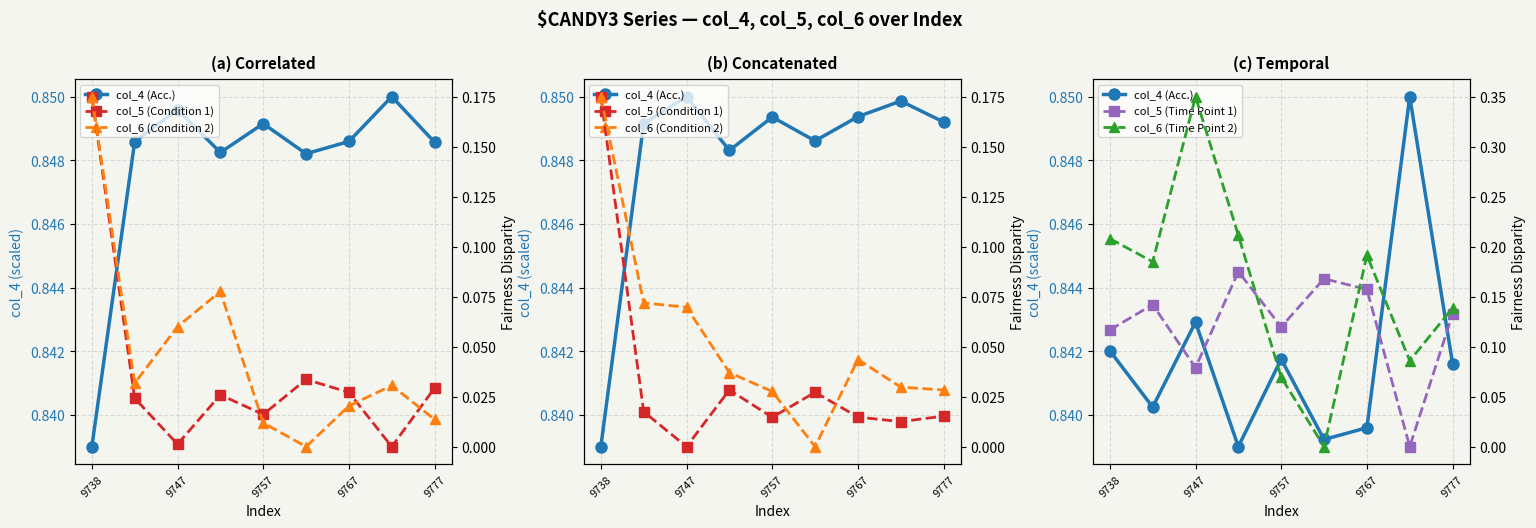

How many positive values does the col_5 (Time Point 1) series have?

8